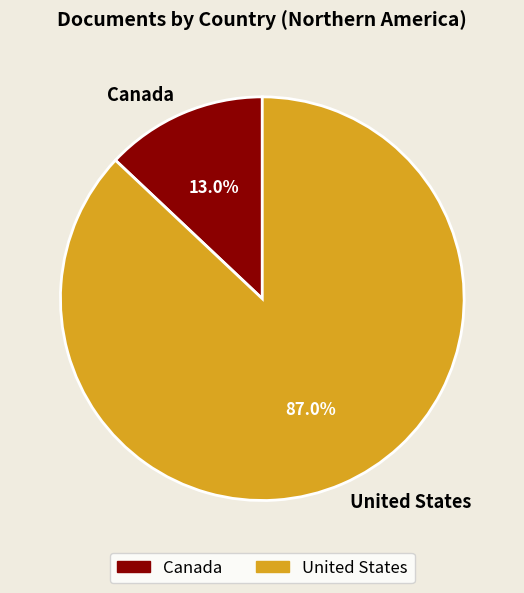

How many segments does this pie chart have?

2